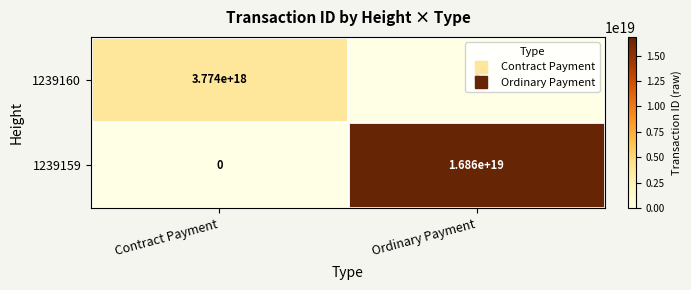

Which category has the lowest value in the 1239160 series?

Ordinary Payment